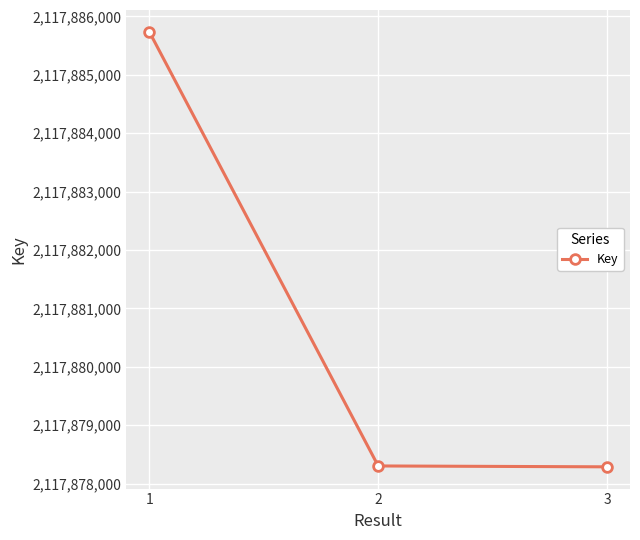

Which has a higher value, 1 or 2?

1